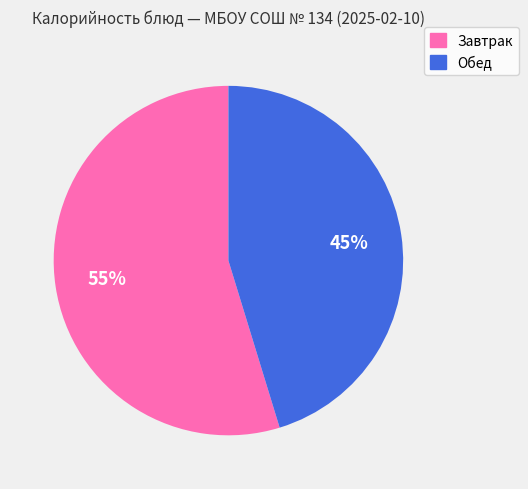

To the nearest percent, what is the average slice percentage?

50%